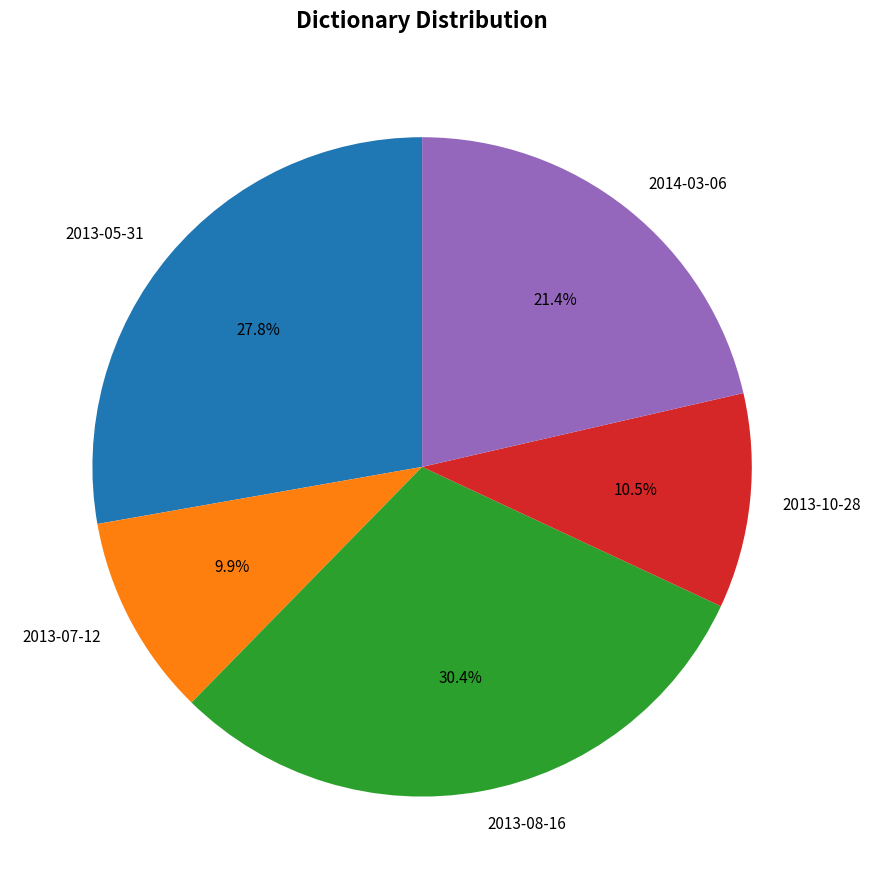

To the nearest percent, what percentage of the pie is 2013-05-31?

28%